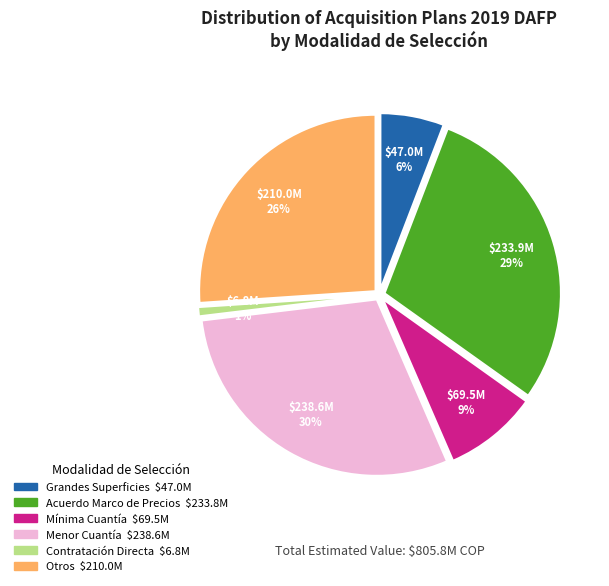

Does 17 account for over 50% of the chart?

No